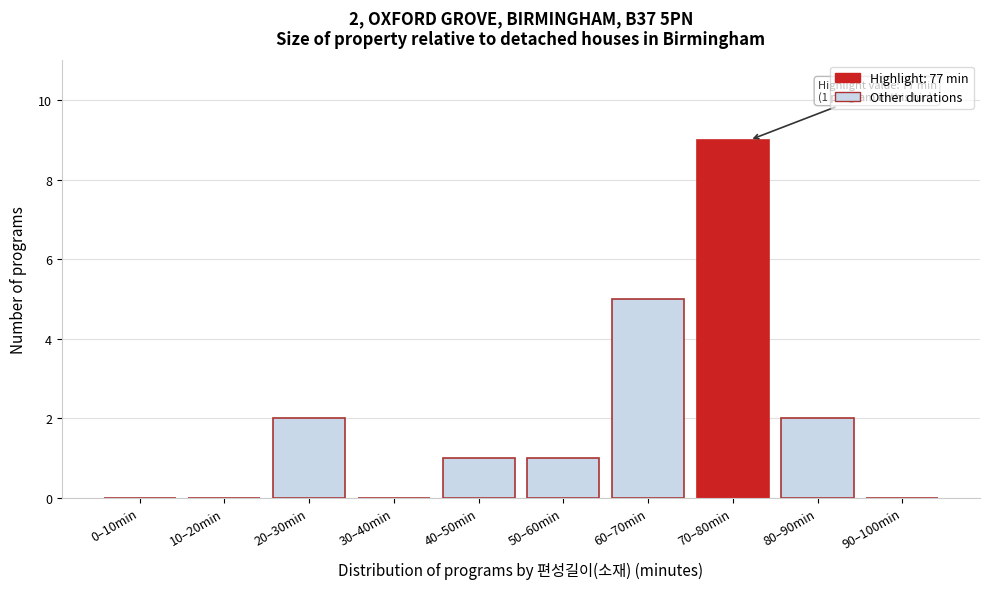

Reading left to right, list all the values displayed in this chart.

0–10min=0	10–20min=0	20–30min=2	30–40min=0	40–50min=1	50–60min=1	60–70min=5	70–80min=9	80–90min=2	90–100min=0